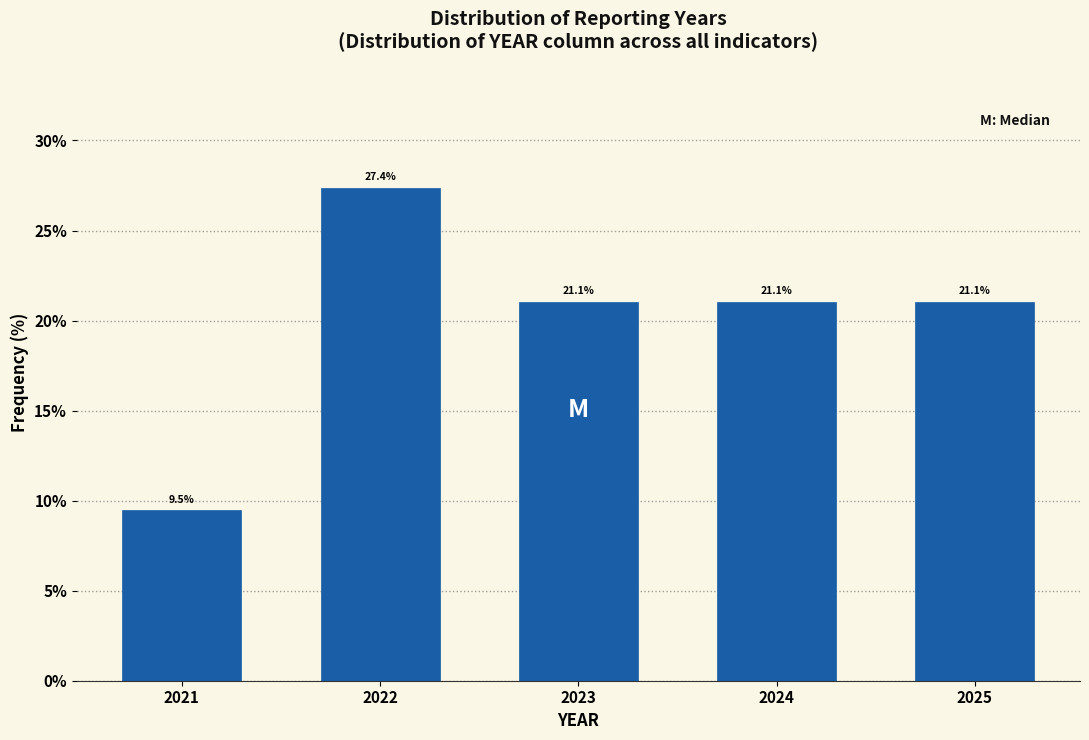

Reading left to right, list all the values displayed in this chart.

2021=9.5	2022=27.4	2023=21.1	2024=21.1	2025=21.1